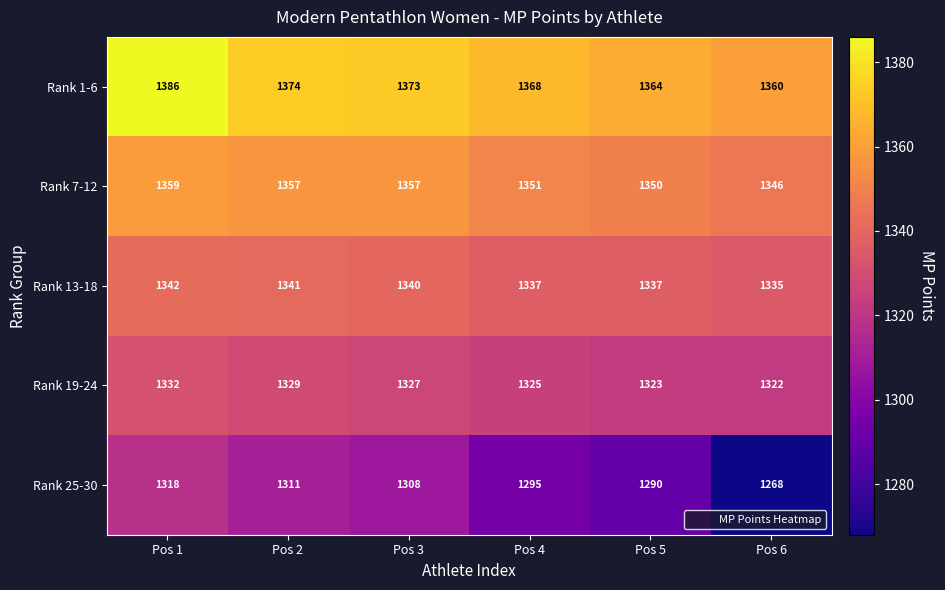

Reading left to right, what are all the values shown in this chart?

Rank 1-6: Pos 1=1386	Pos 2=1374	Pos 3=1373	Pos 4=1368	Pos 5=1364	Pos 6=1360
Rank 7-12: Pos 1=1359	Pos 2=1357	Pos 3=1357	Pos 4=1351	Pos 5=1350	Pos 6=1346
Rank 13-18: Pos 1=1342	Pos 2=1341	Pos 3=1340	Pos 4=1337	Pos 5=1337	Pos 6=1335
Rank 19-24: Pos 1=1332	Pos 2=1329	Pos 3=1327	Pos 4=1325	Pos 5=1323	Pos 6=1322
Rank 25-30: Pos 1=1318	Pos 2=1311	Pos 3=1308	Pos 4=1295	Pos 5=1290	Pos 6=1268